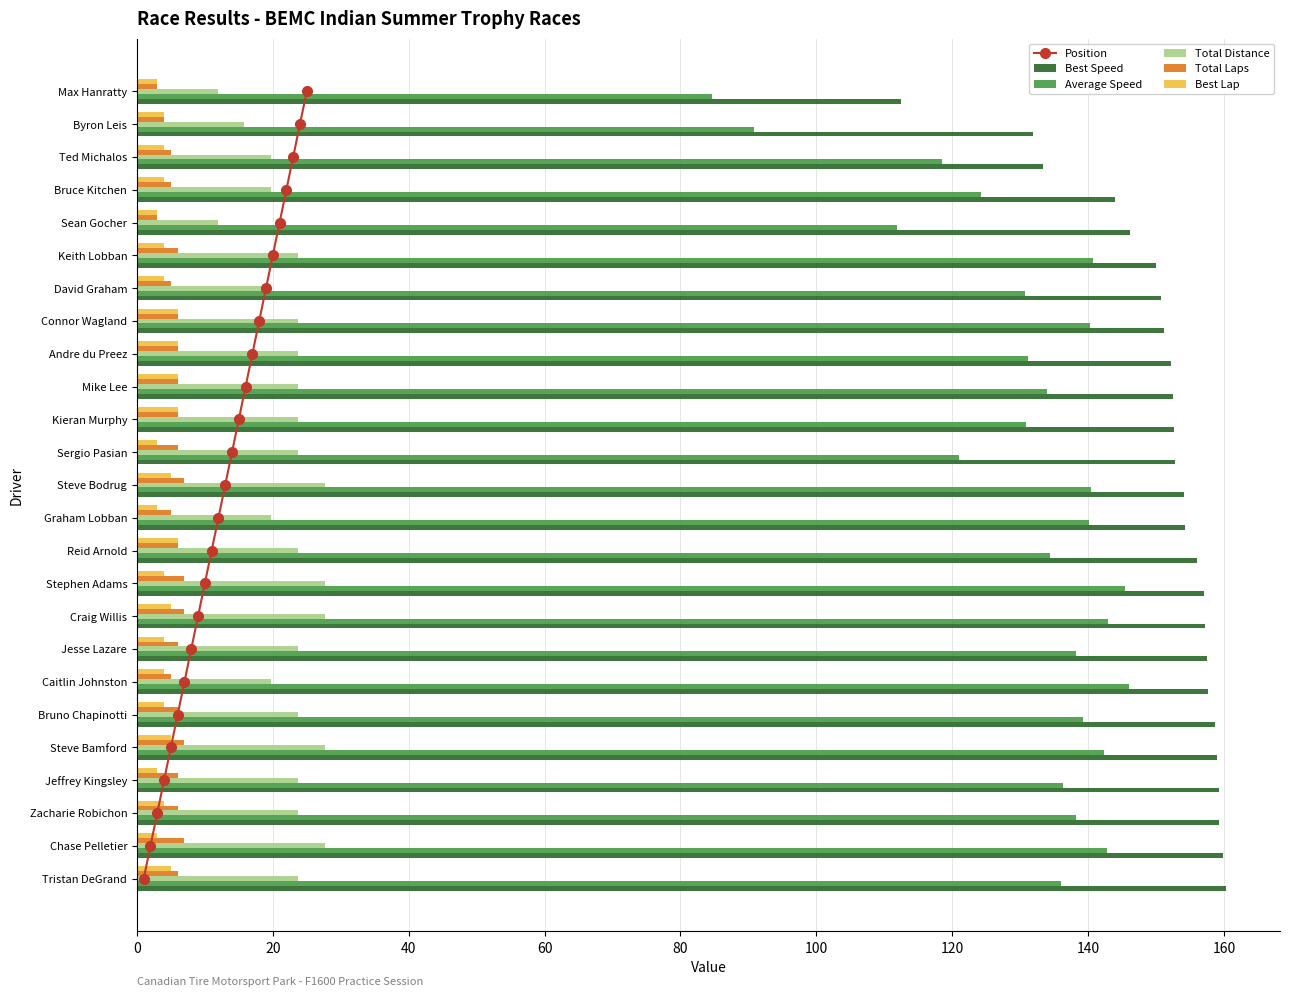

Is the value of Total Laps at Steve Bodrug greater than the value of Total Distance at Zacharie Robichon?

No